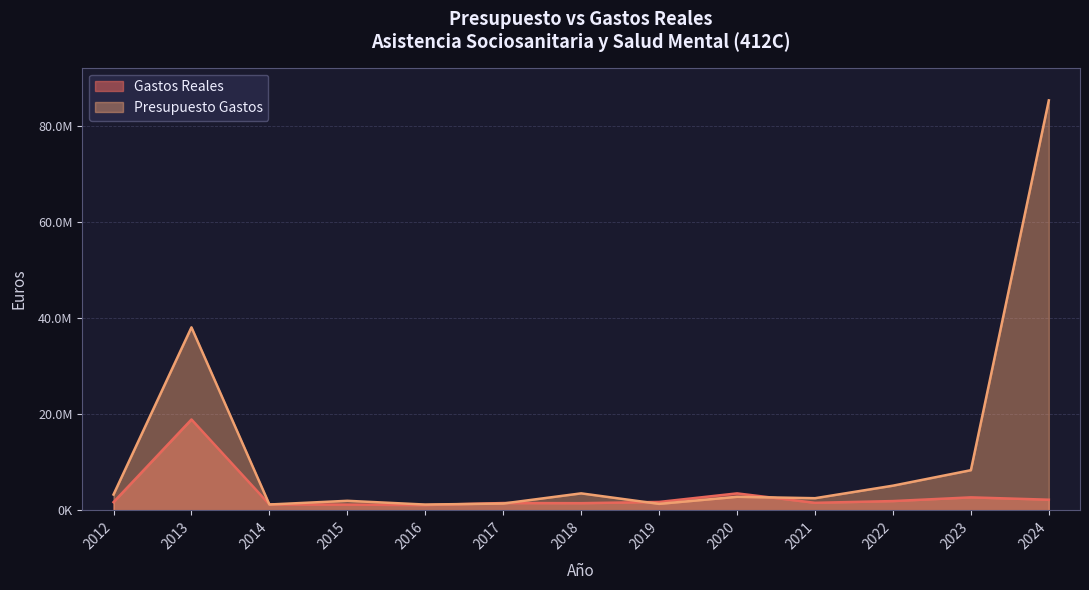

True or false: Gastos Reales has a value of 1521490.9 at 2017.

True